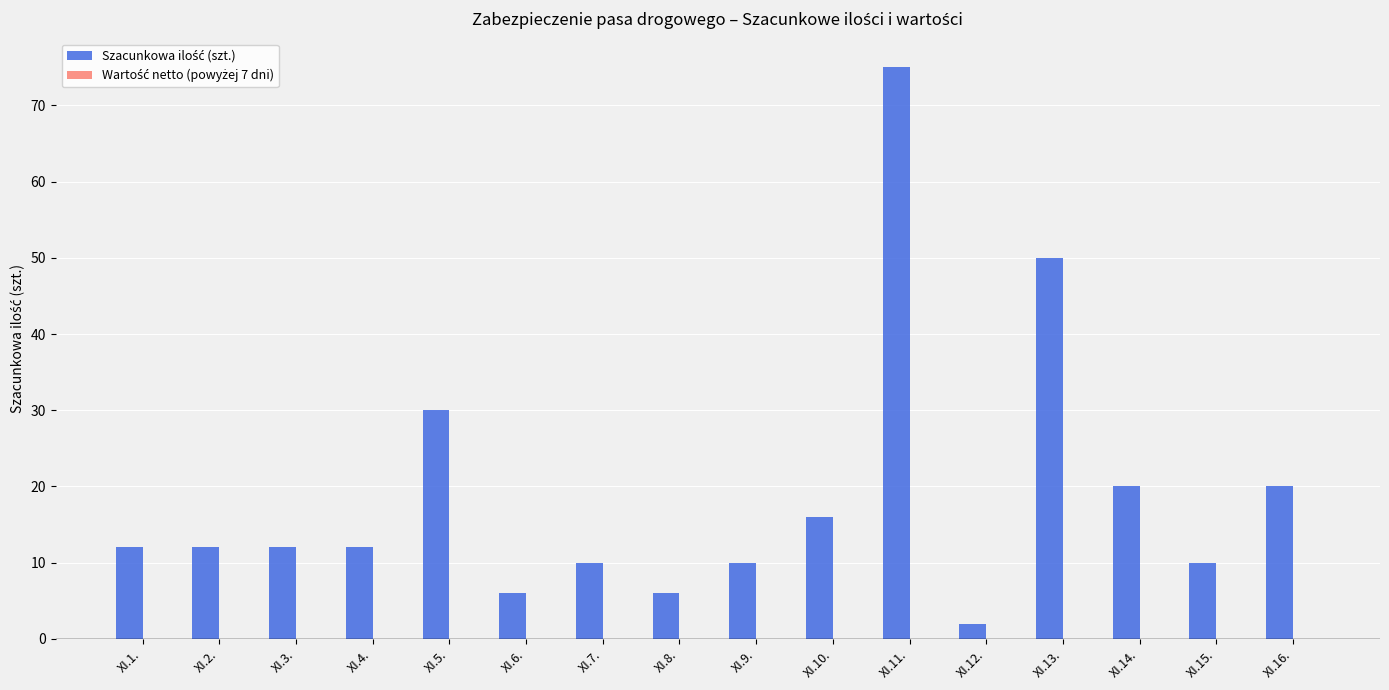

True or false: the data shows 50 at XI.13..

True